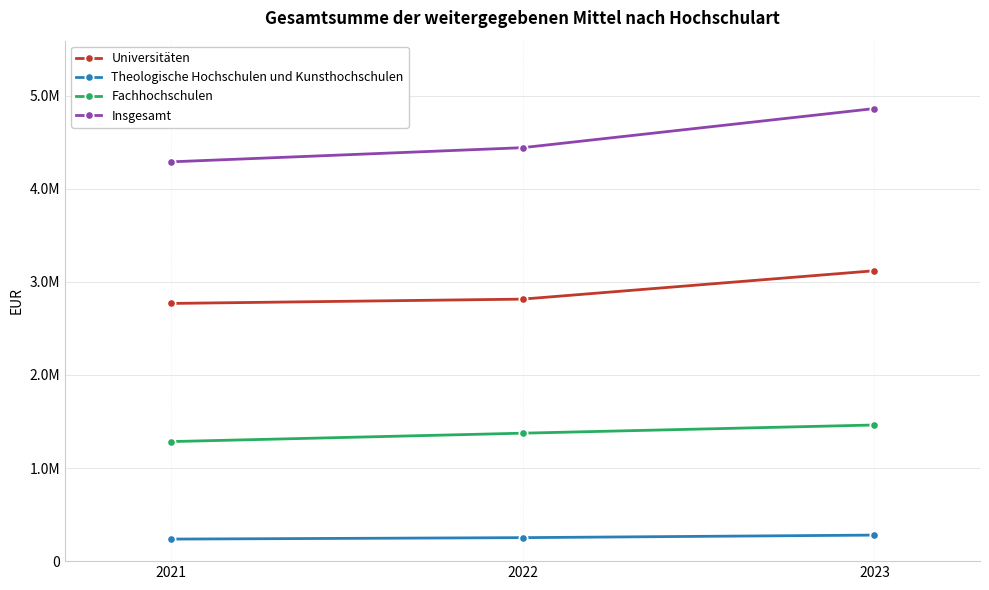

What is the value of the Fachhochschulen point at the 1st from the left?

1283850